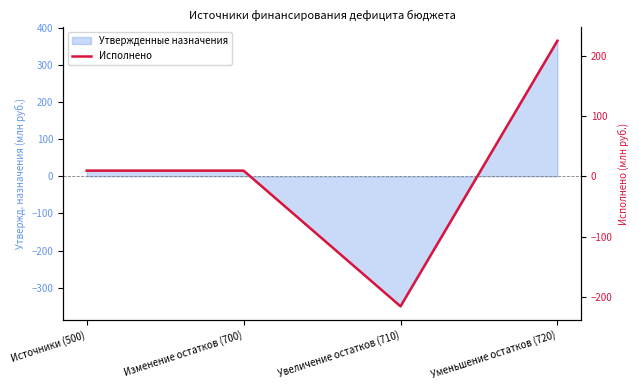

Reading left to right, transcribe all the data shown in this chart.

Источники (500)=9.5	Изменение остатков (700)=9.5	Увеличение остатков (710)=-214.9	Уменьшение остатков (720)=224.4